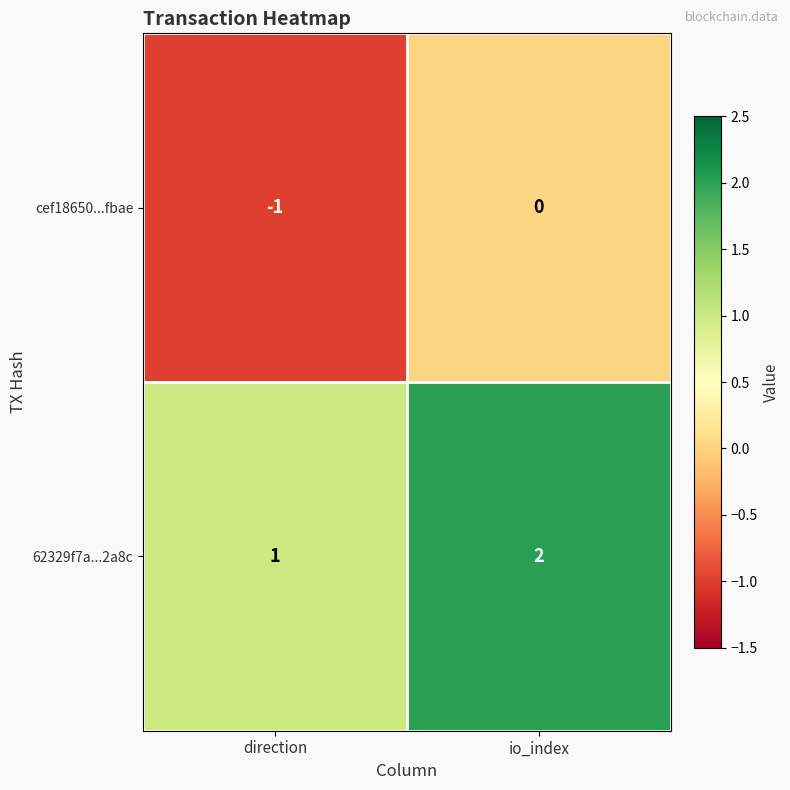

Which label corresponds to the smallest value in the chart?

direction